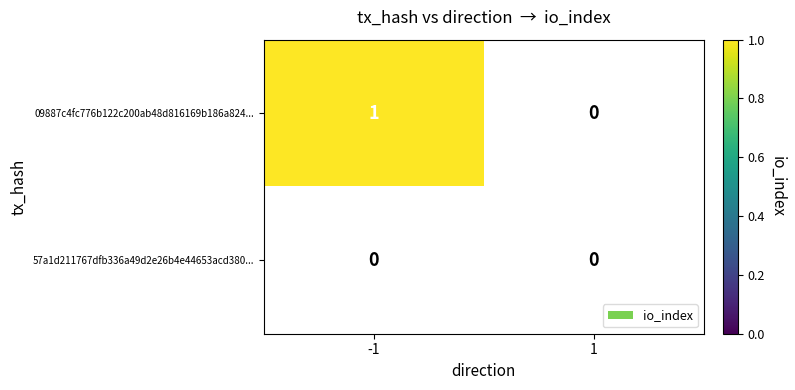

At which label is 57a1d211767dfb336a49d2e26b4e44653acd380 closest to 0?

-1